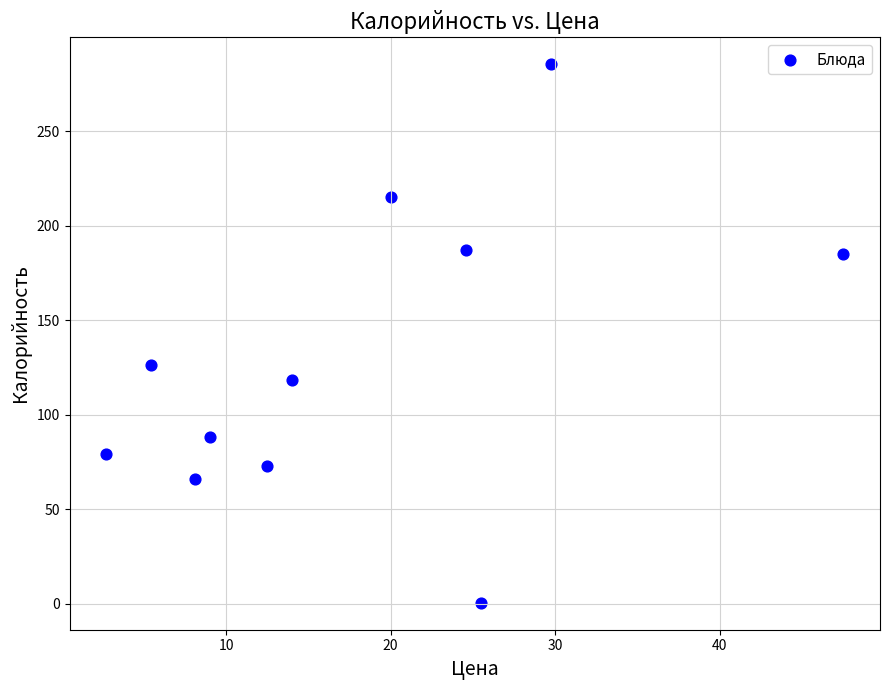

What Y value in the scatter plot is closest to 143?

126.2